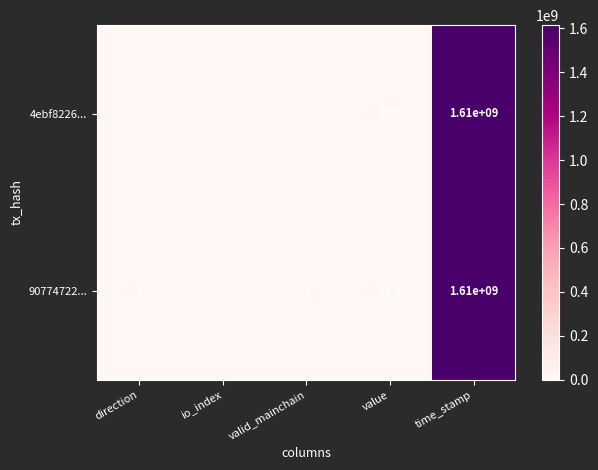

Which series has the largest range (max minus min)?

4ebf8226...